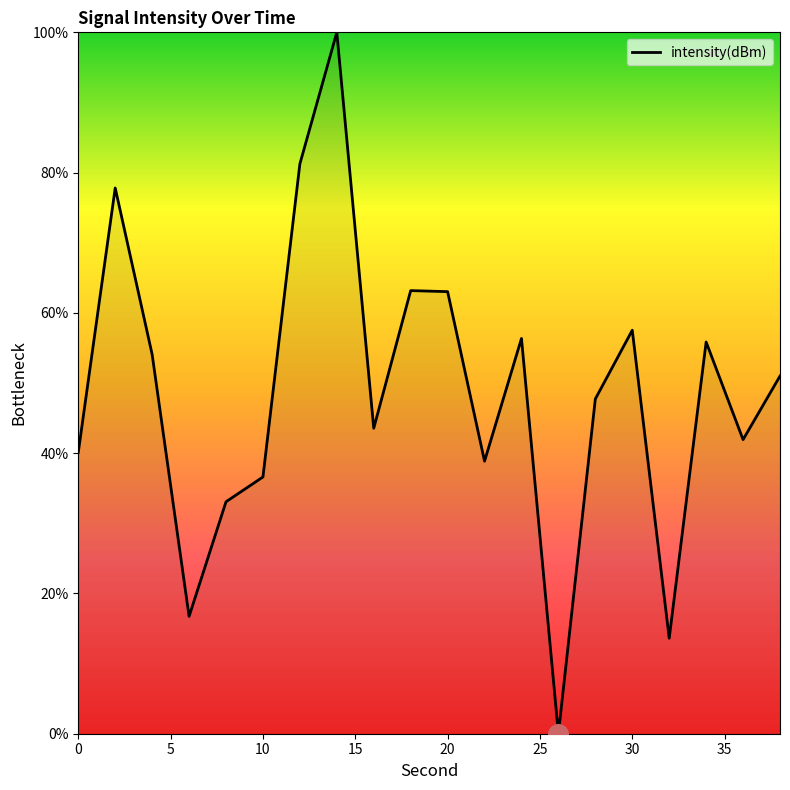

What is the maximum value shown in the chart?

100.0